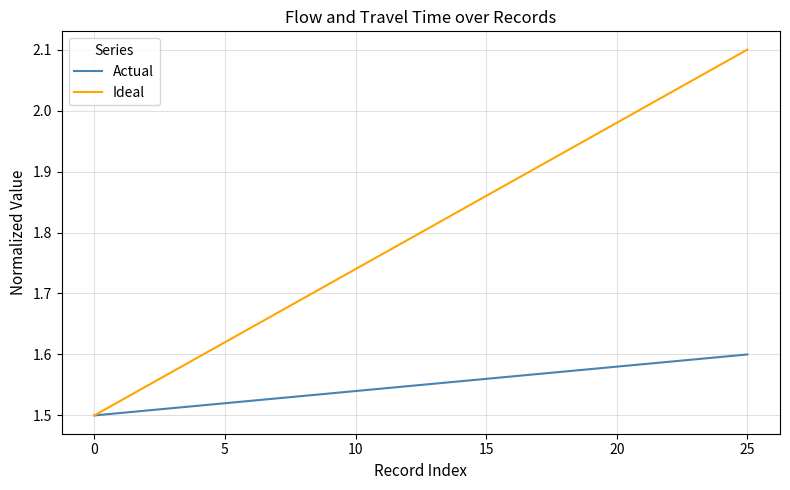

Which series has the widest spread of values?

Ideal